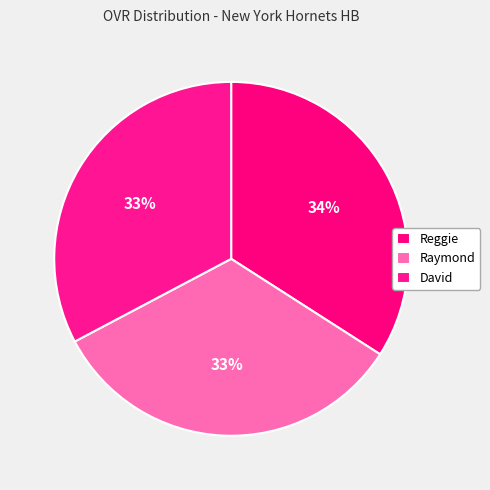

How many slices are in this pie chart?

3